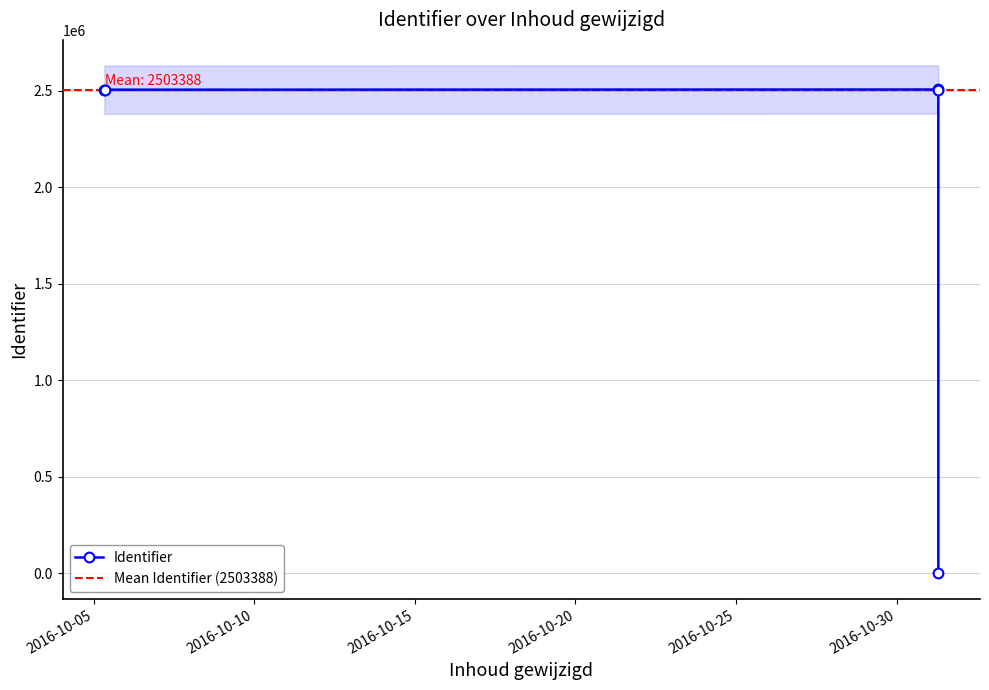

At which label is the value closest to 1253006?

2016-10-31 07:04:37